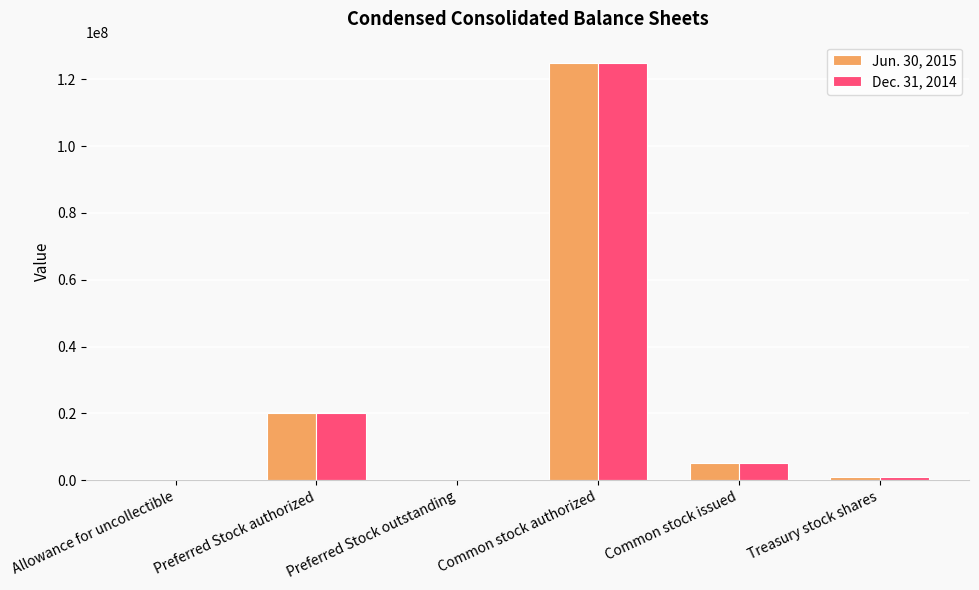

Is it true that Jun. 30, 2015 equals 20000000 at Preferred Stock authorized?

True